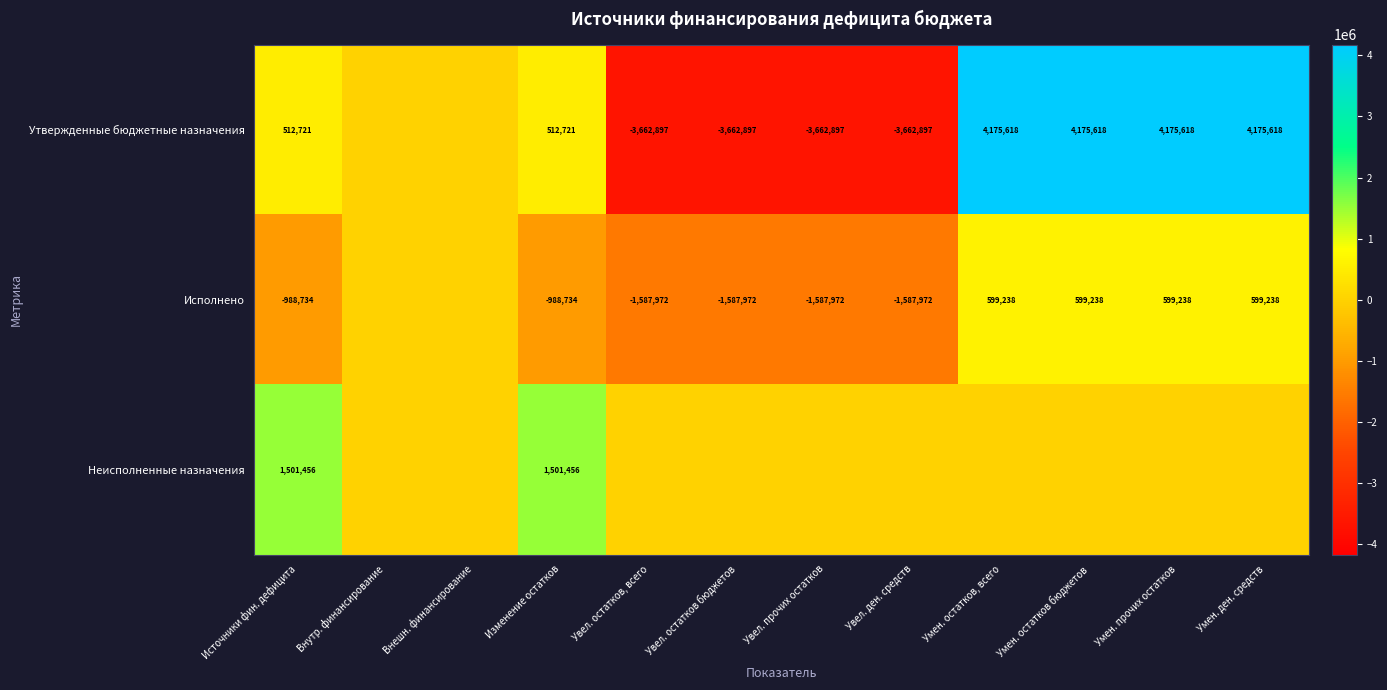

Is the value of Утвержденные бюджетные назначения at Умен. ден. средств greater than the value of Исполнено at Увел. остатков бюджетов?

Yes